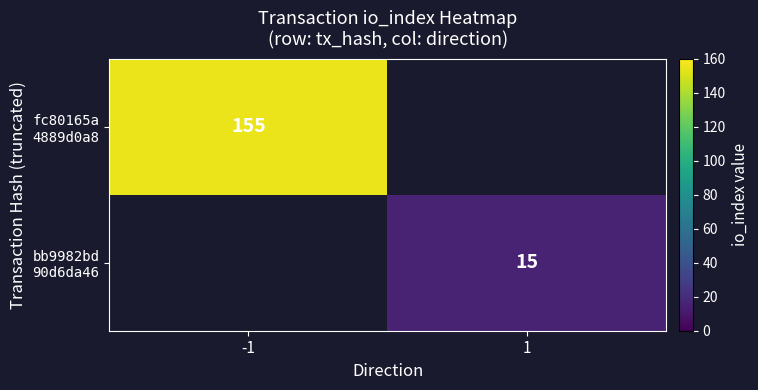

List the labels in order of bb9982bd 90d6da46 value, largest first.

-1, 1